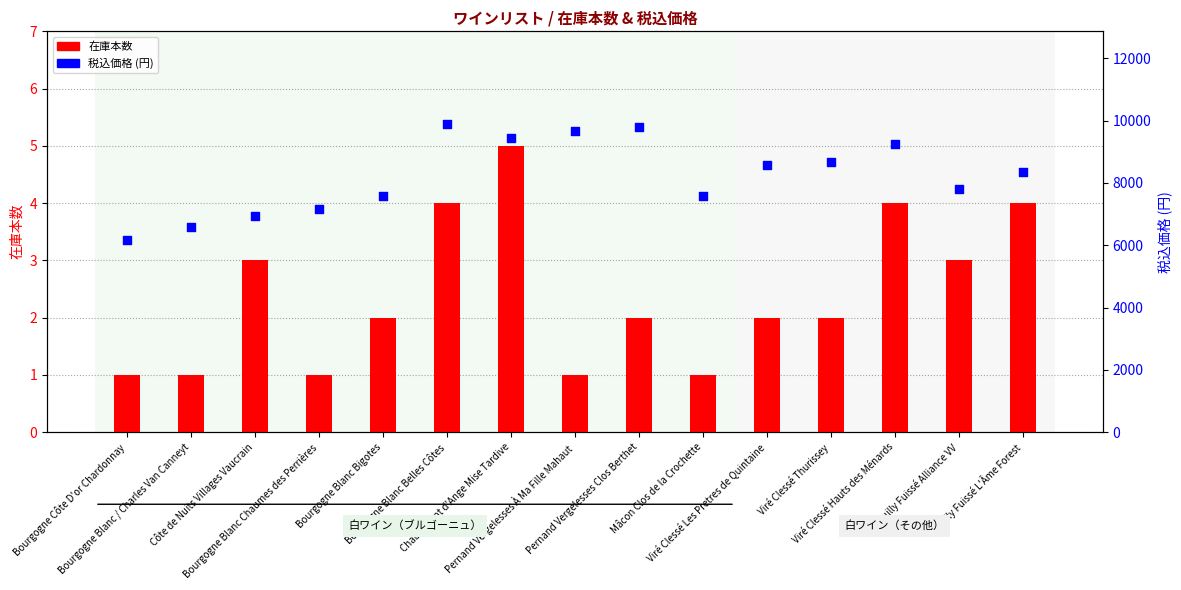

Which series contains the lowest Y value?

在庫本数